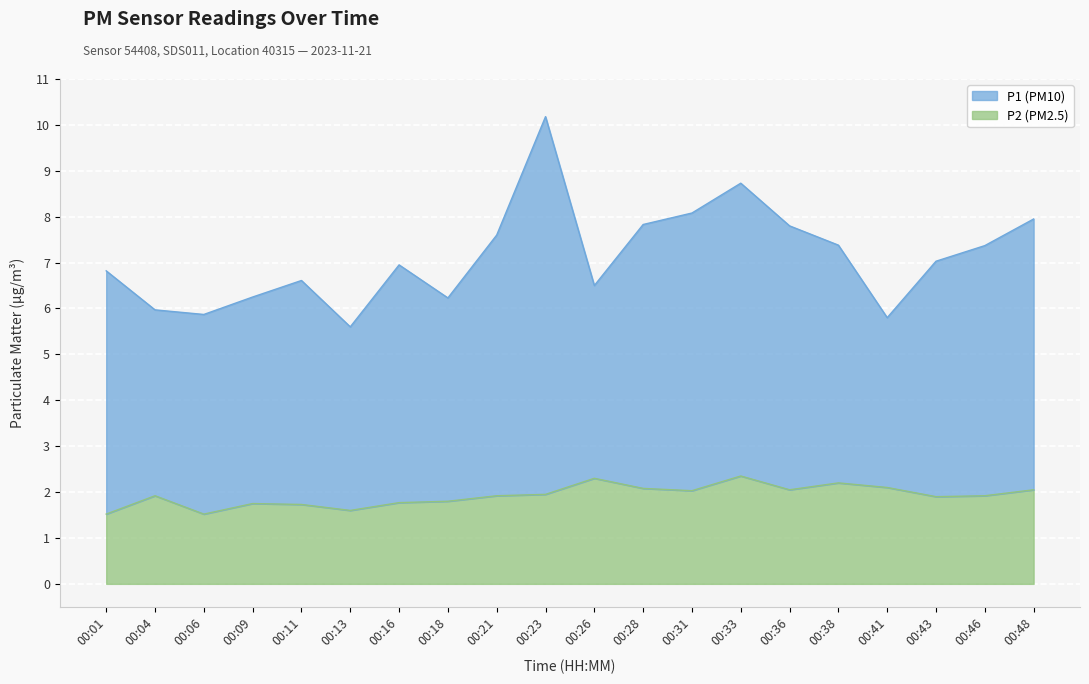

True or false: there are more than 1 points higher than both neighbors.

True